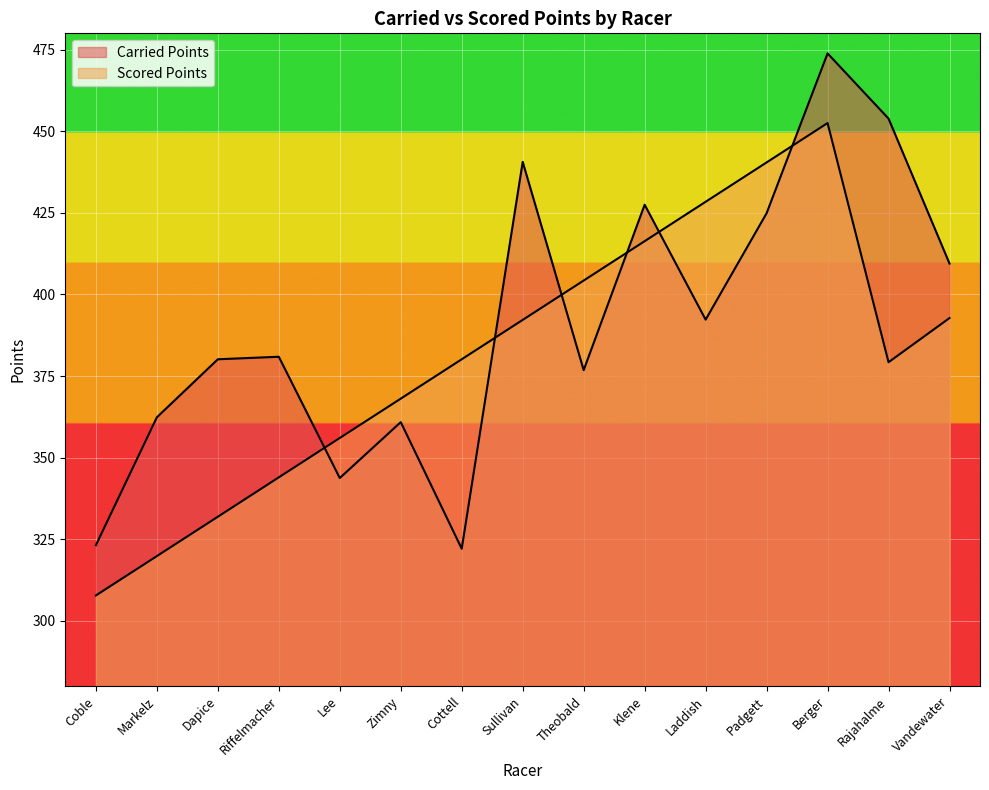

After their last crossing, which series has the higher values: Carried Points or Scored Points?

Carried Points